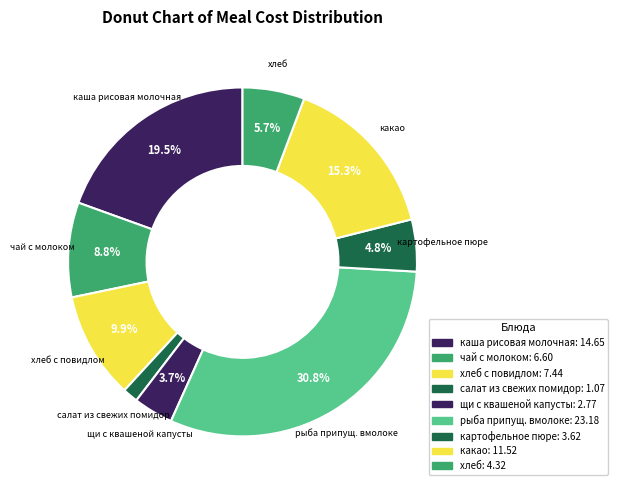

How many slices are in this pie chart?

9